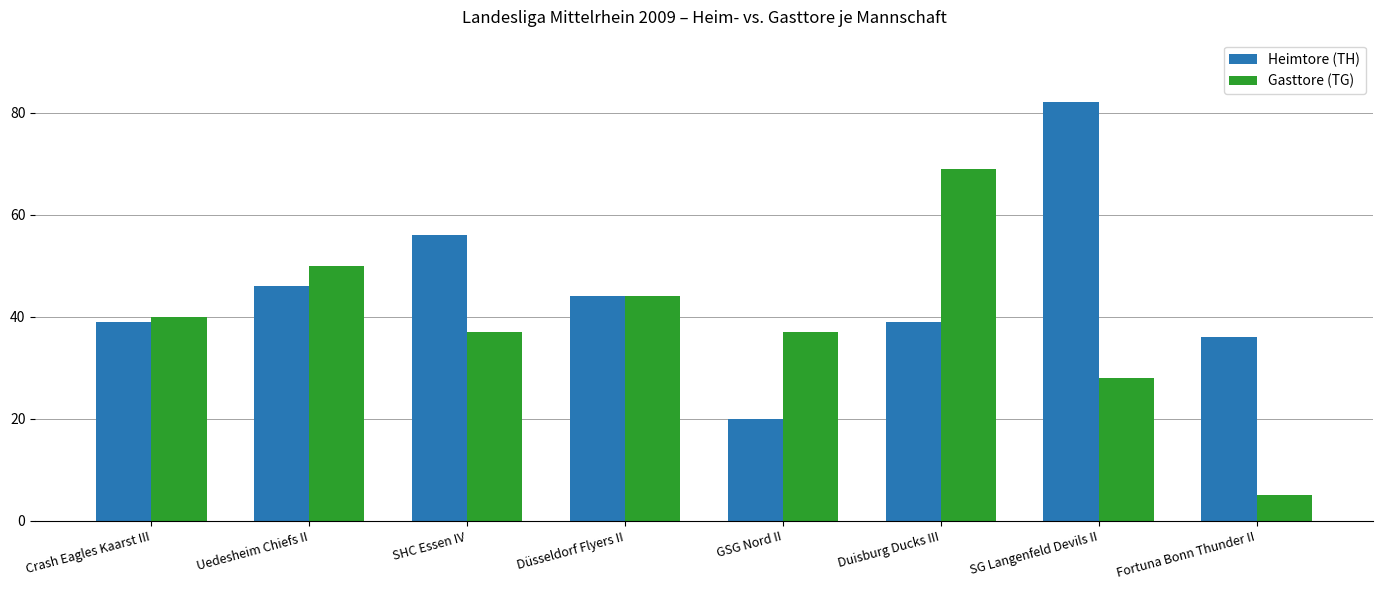

Which category has the highest value across all series?

SG Langenfeld Devils II